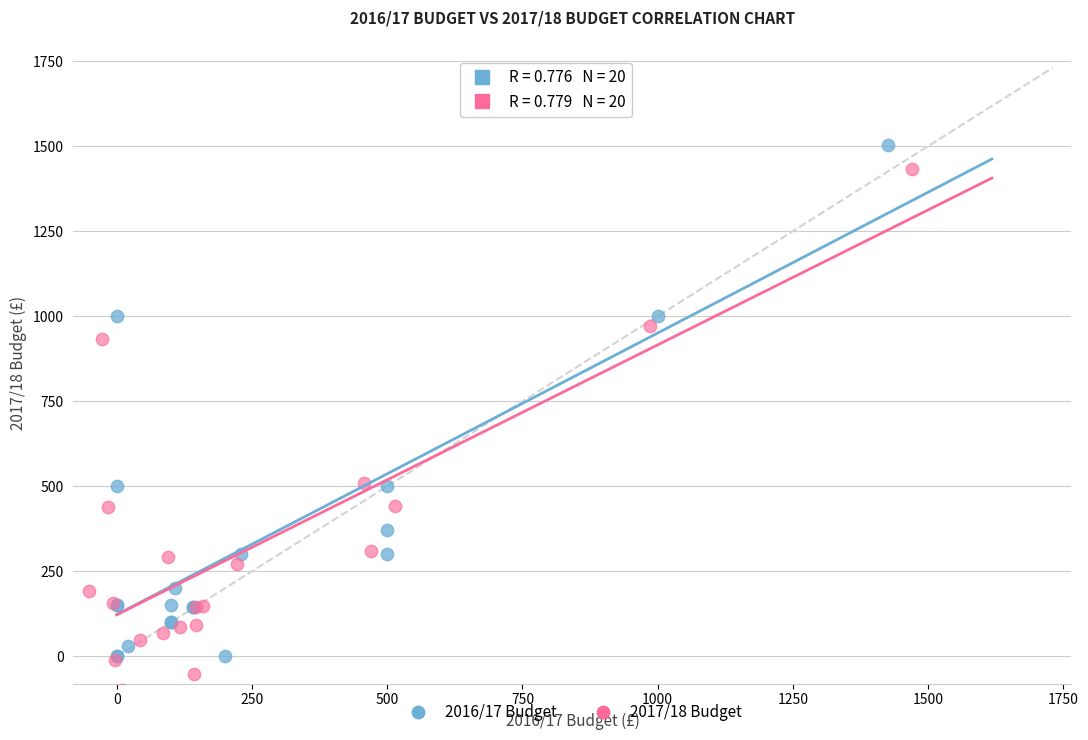

Which series has the largest Y range (max minus min)?

2017/18 Budget